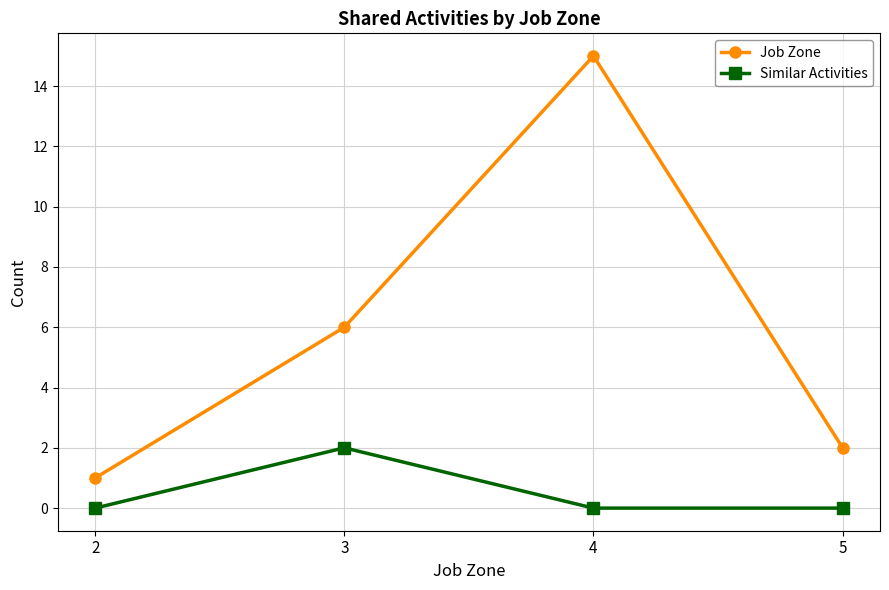

What is the difference between the highest and lowest values at 4?

15